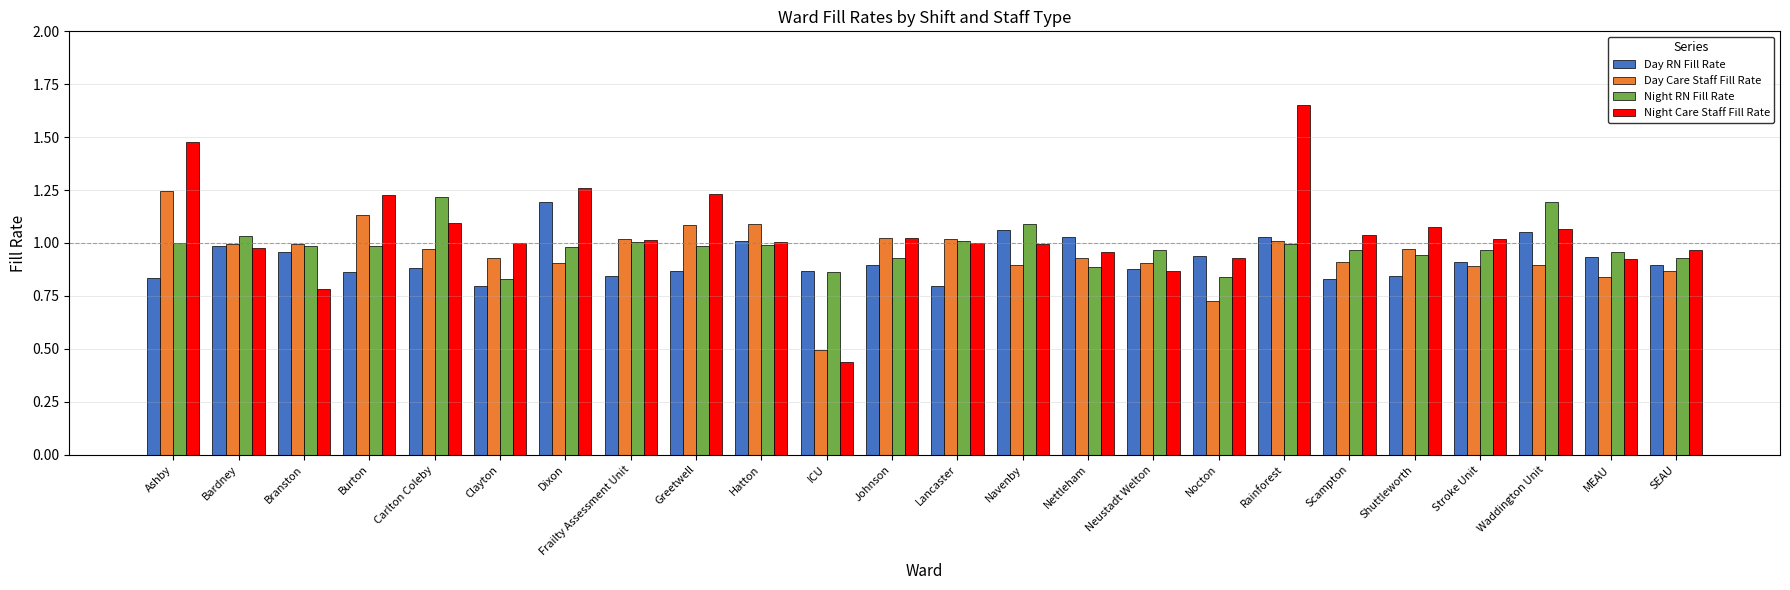

At which category does the chart reach its minimum across all series?

ICU